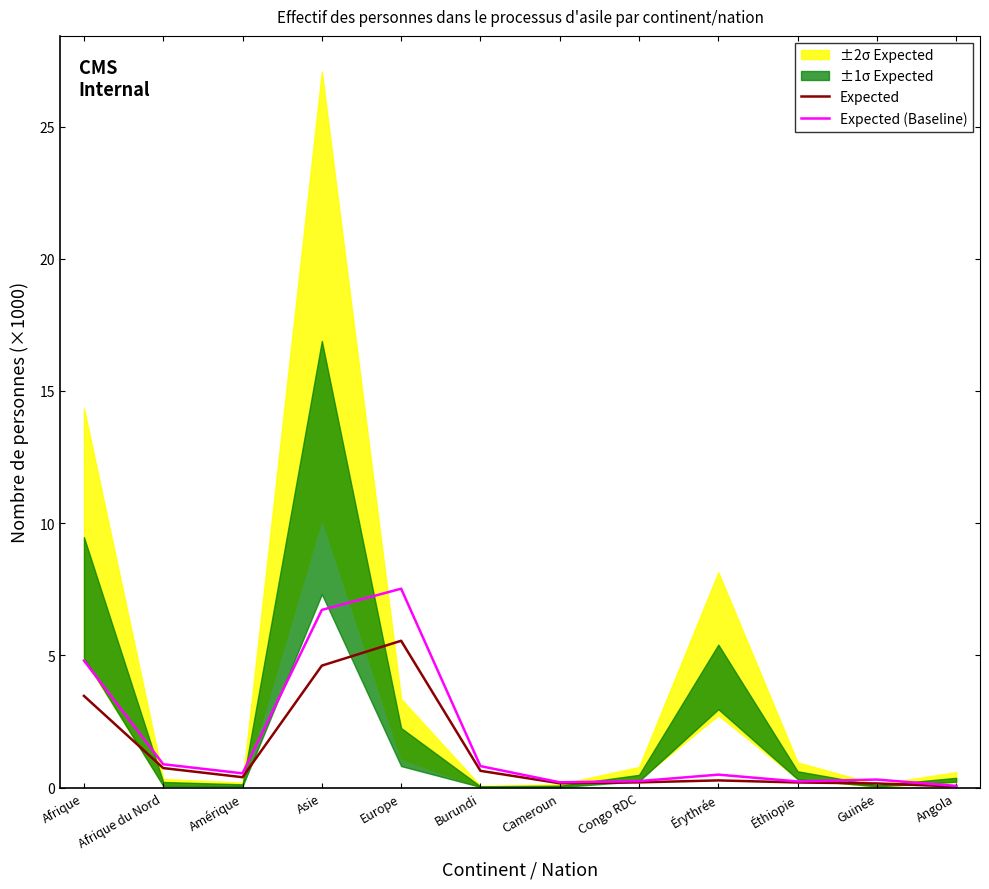

Count the number of categories in the chart.

12